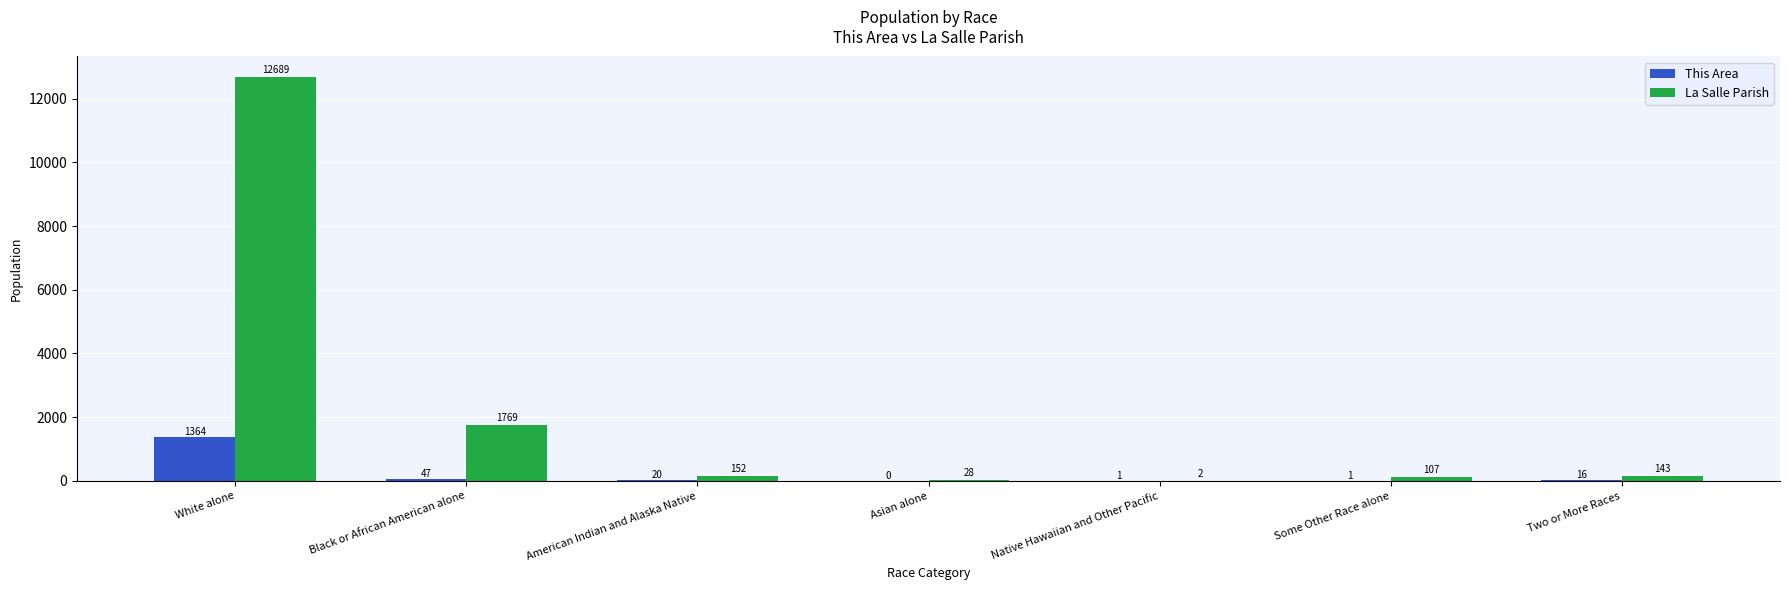

What is the sum of the La Salle Parish values at Asian alone and Native Hawaiian and Other Pacific?

30